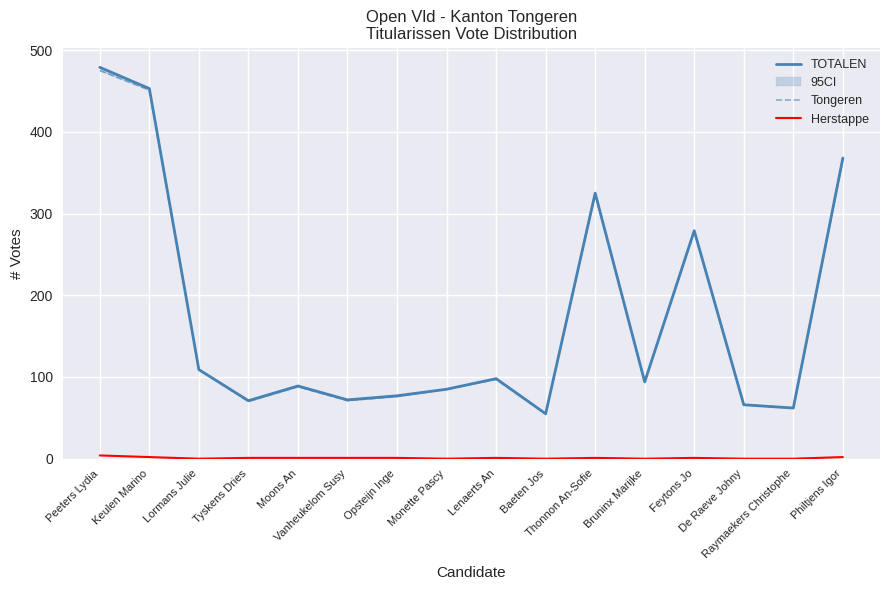

Is the value of TOTALEN at Opsteijn Inge greater than the value of Tongeren at Thonnon An-Sofie?

No